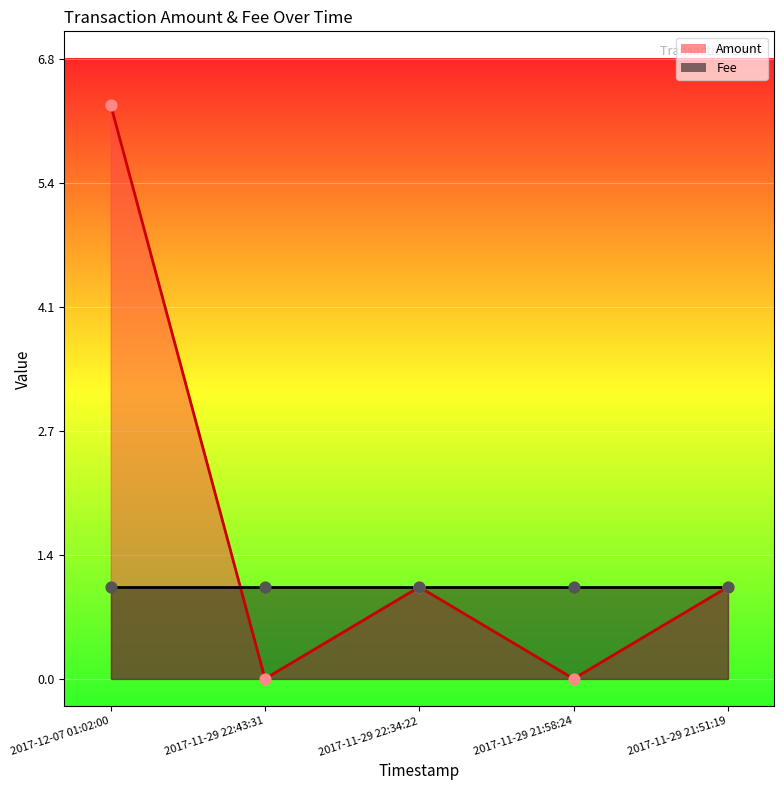

Which has a higher value, 2017-11-29 21:51:19 or 2017-11-29 21:58:24?

2017-11-29 21:51:19